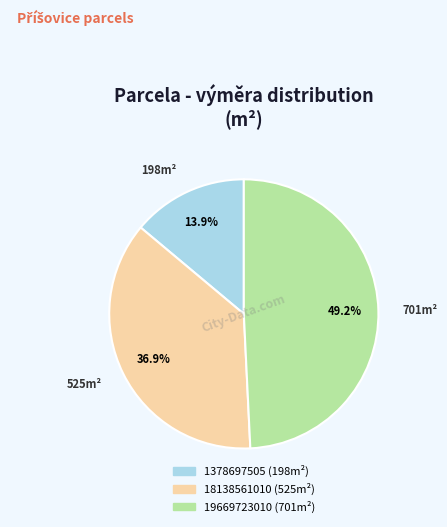

To the nearest percent, what portion does 19669723010 represent?

49%